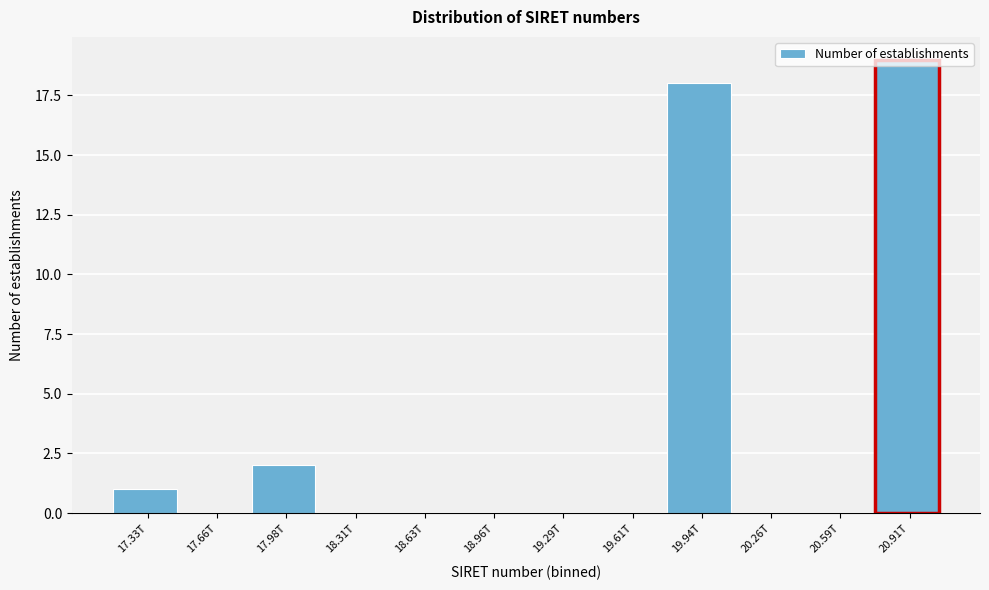

Where is the data nearest to the value 9?

17.98T